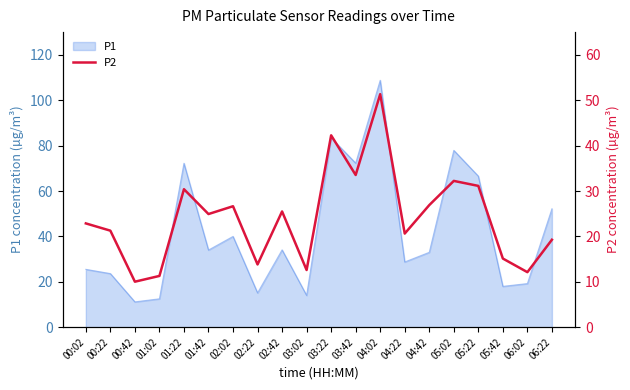

Which category has the highest value in the P1 series?

04:02